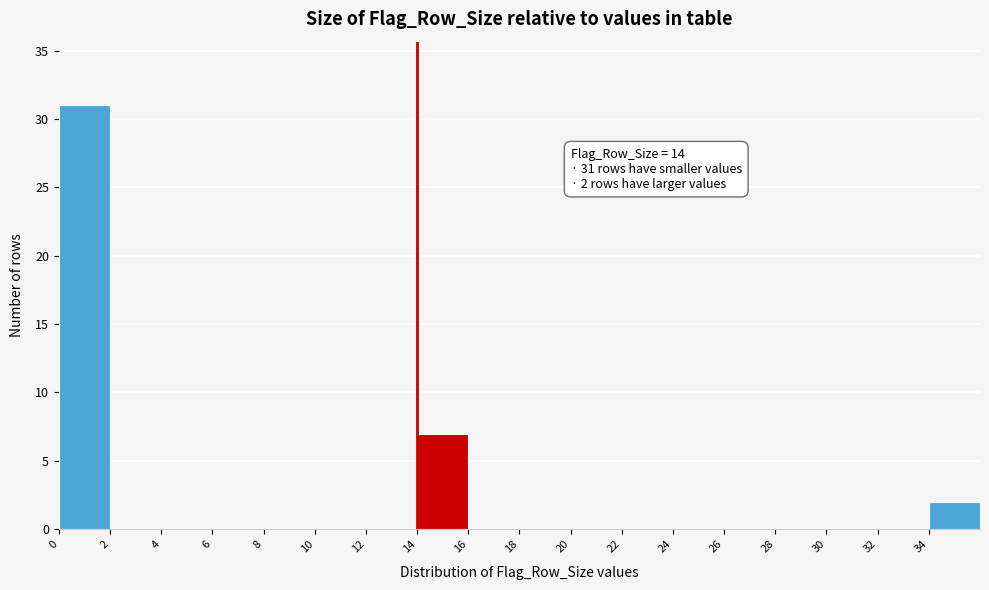

Over which range of the x-axis is the bar tallest?

0 to 2